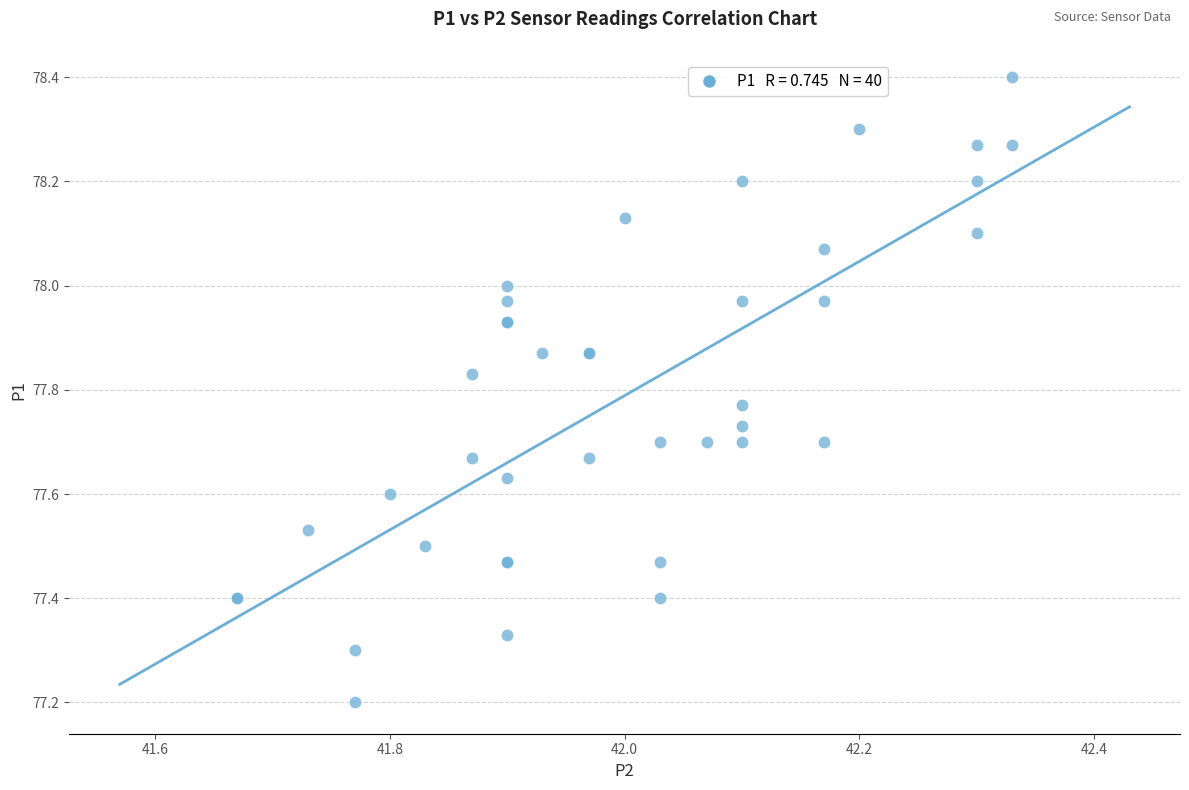

What Y value in the scatter plot is closest to 77?

77.2